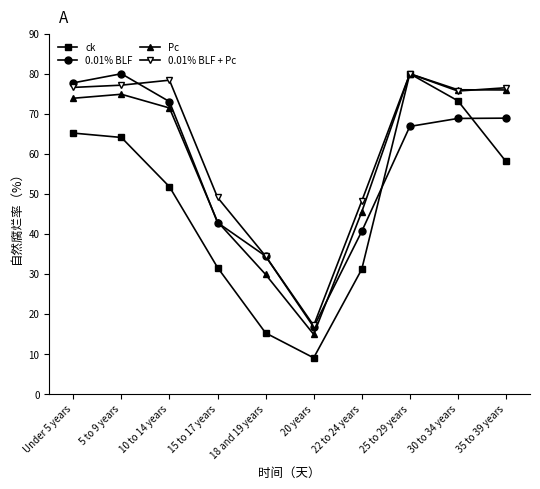

True or false: 0.01% BLF has a value of 66.8 at 25 to 29 years.

True